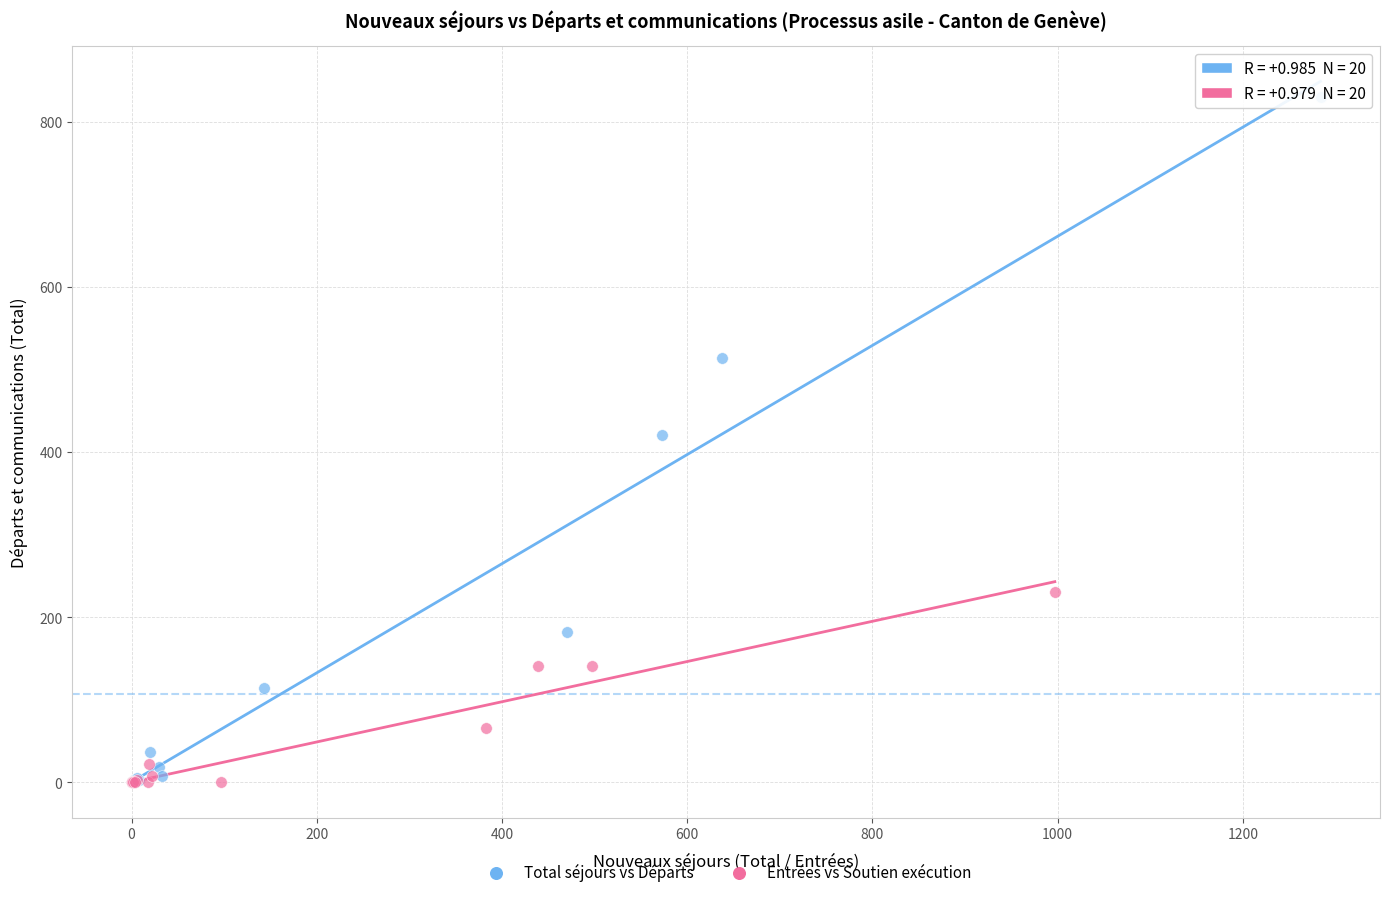

Which series has the largest Y range (max minus min)?

Total séjours vs Départs